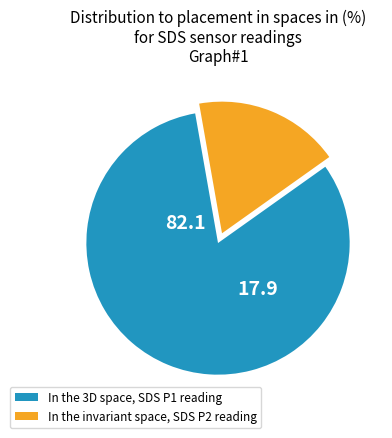

Count the number of slices in the pie.

2